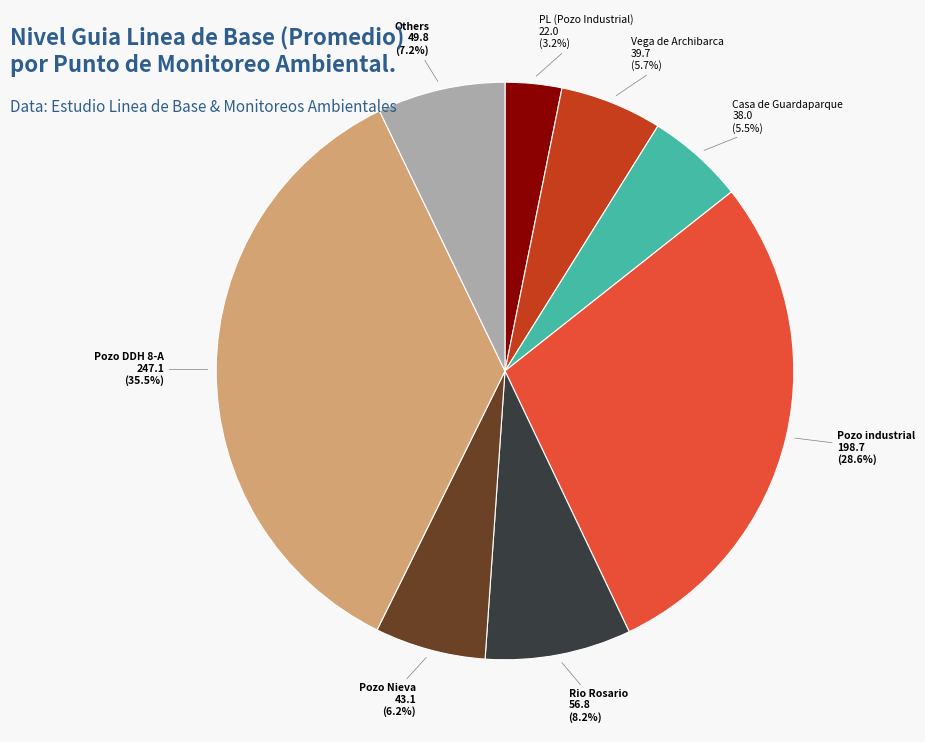

Is there a majority slice in this chart?

No